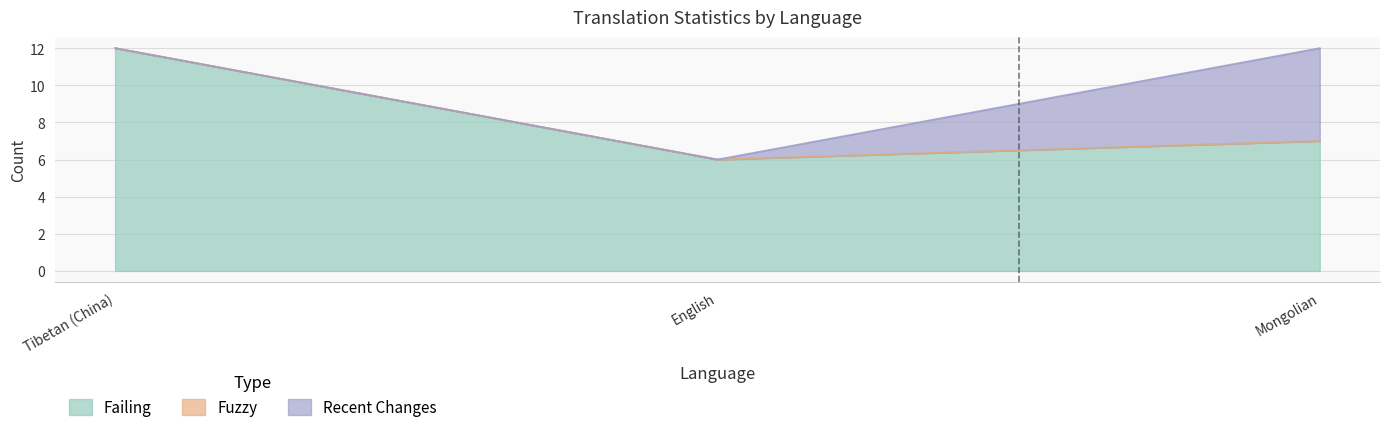

At which label is fuzzy closest to 0?

Tibetan (China)